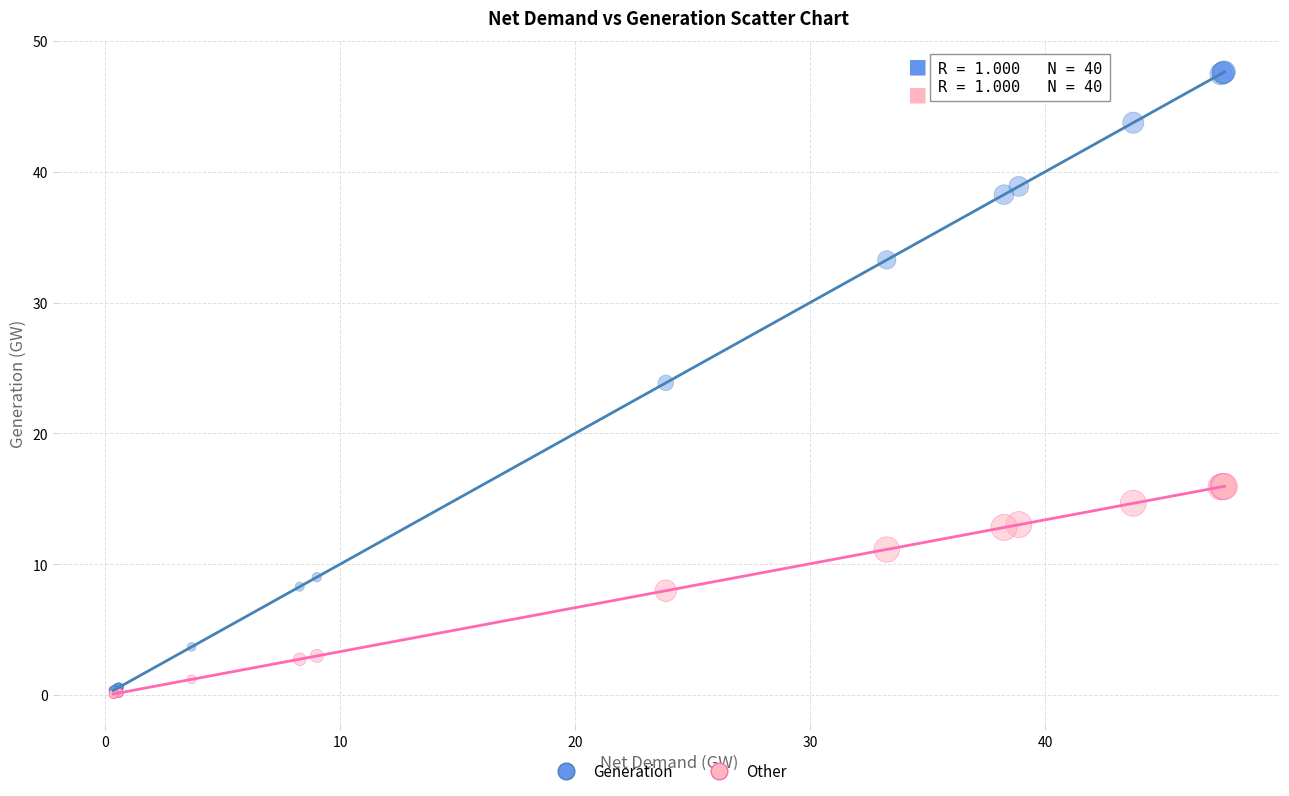

Which series has the widest spread of Y values?

Generation